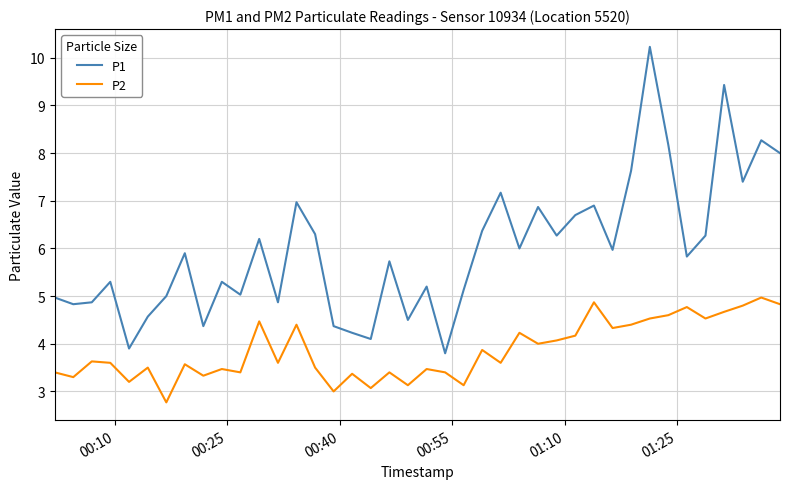

True or false: P2 and P1 cross at least once.

False